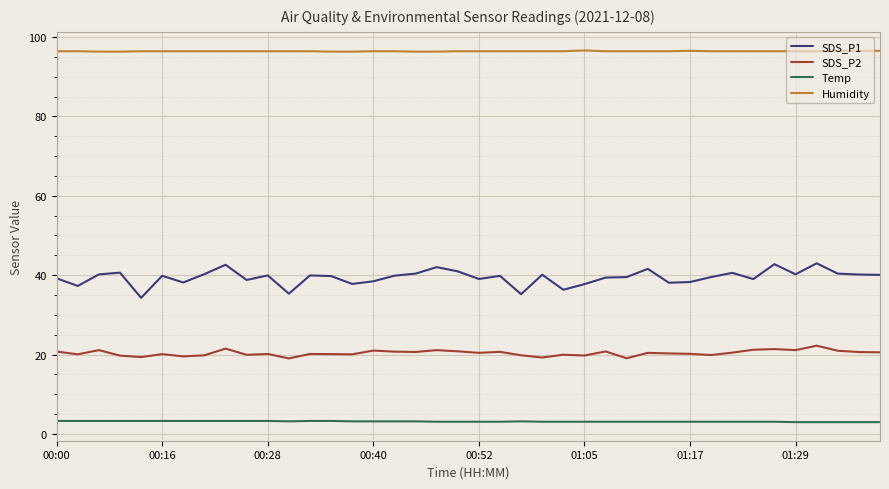

Which series has the widest spread of values?

SDS_P1